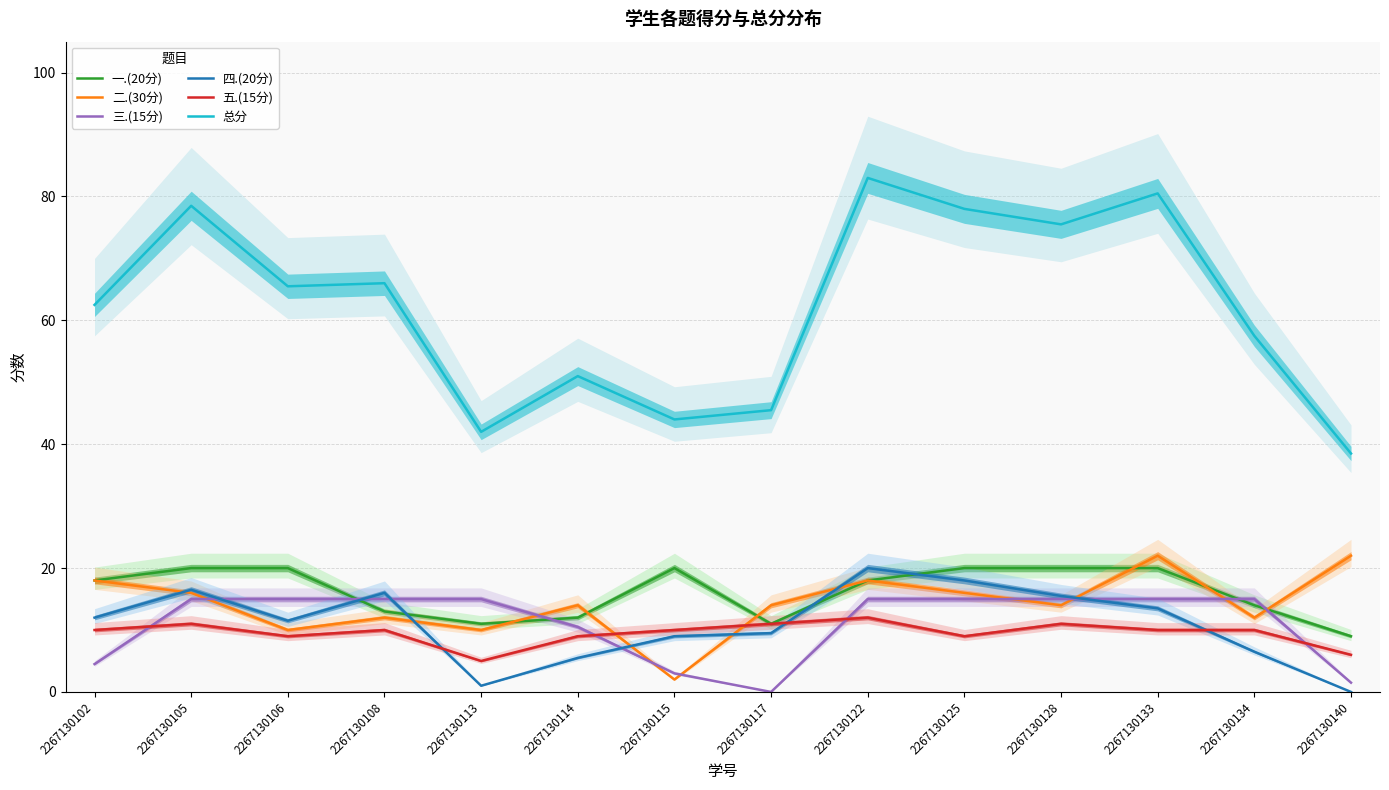

Where do 四.(20分) and 二.(30分) first cross each other?

2267130102 and 2267130105